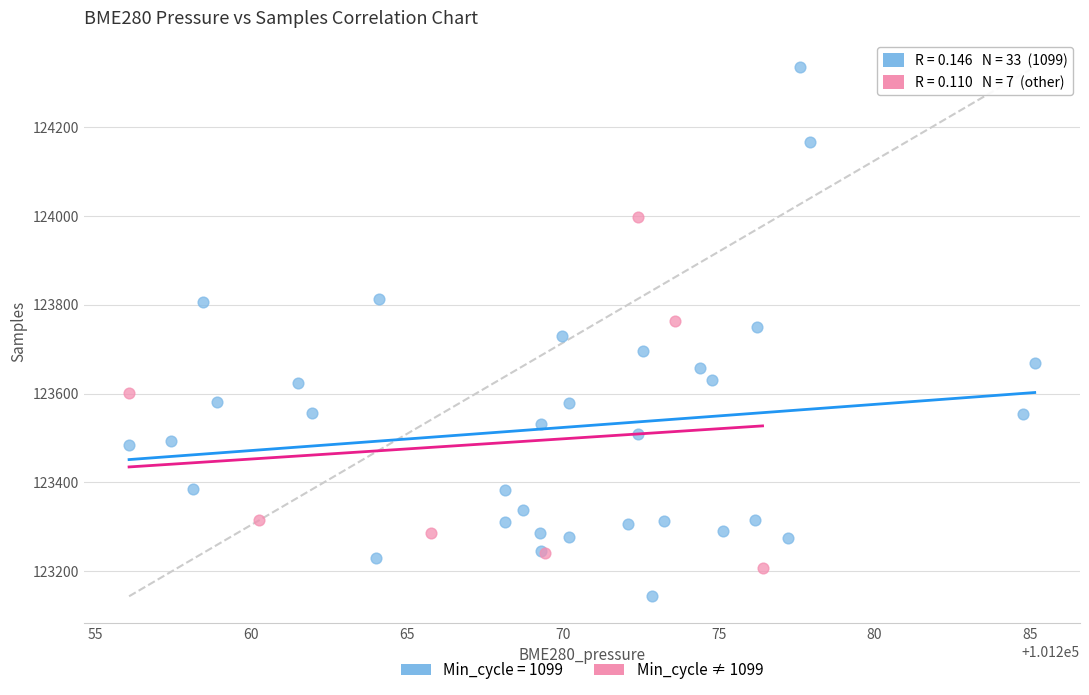

Which series has the widest spread of Y values?

Min_cycle = 1099